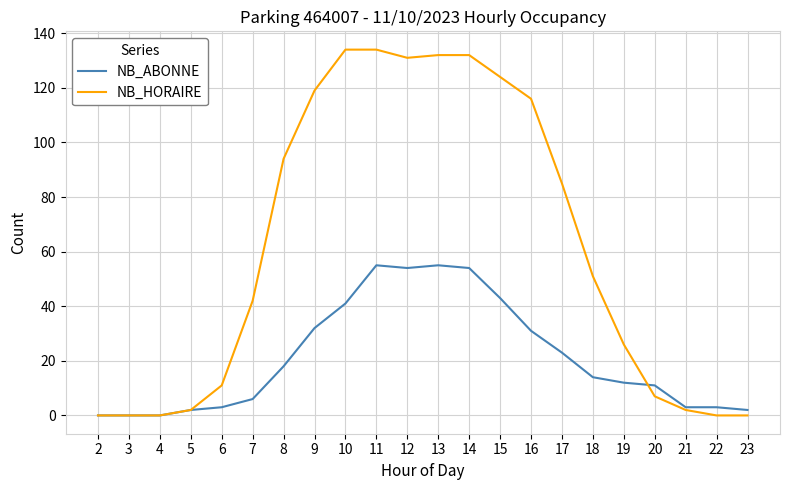

Between 9 and 19, which series saw the biggest shift?

NB_HORAIRE